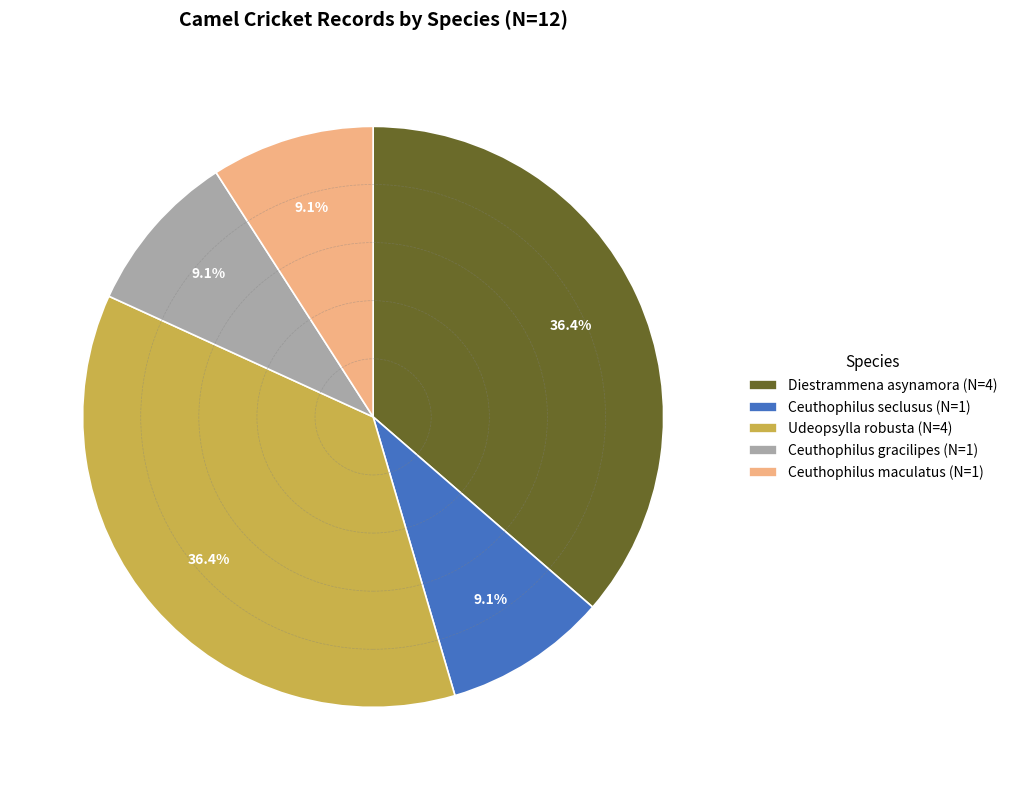

Is Ceuthophilus seclusus the majority of the pie?

No